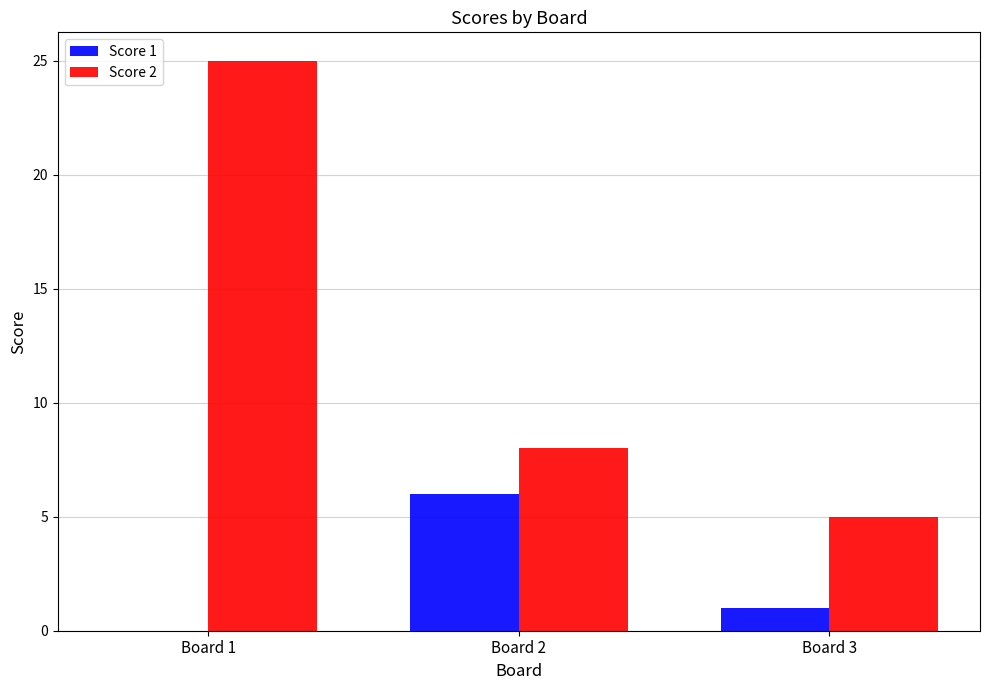

Which series has the largest range (max minus min)?

Score 2